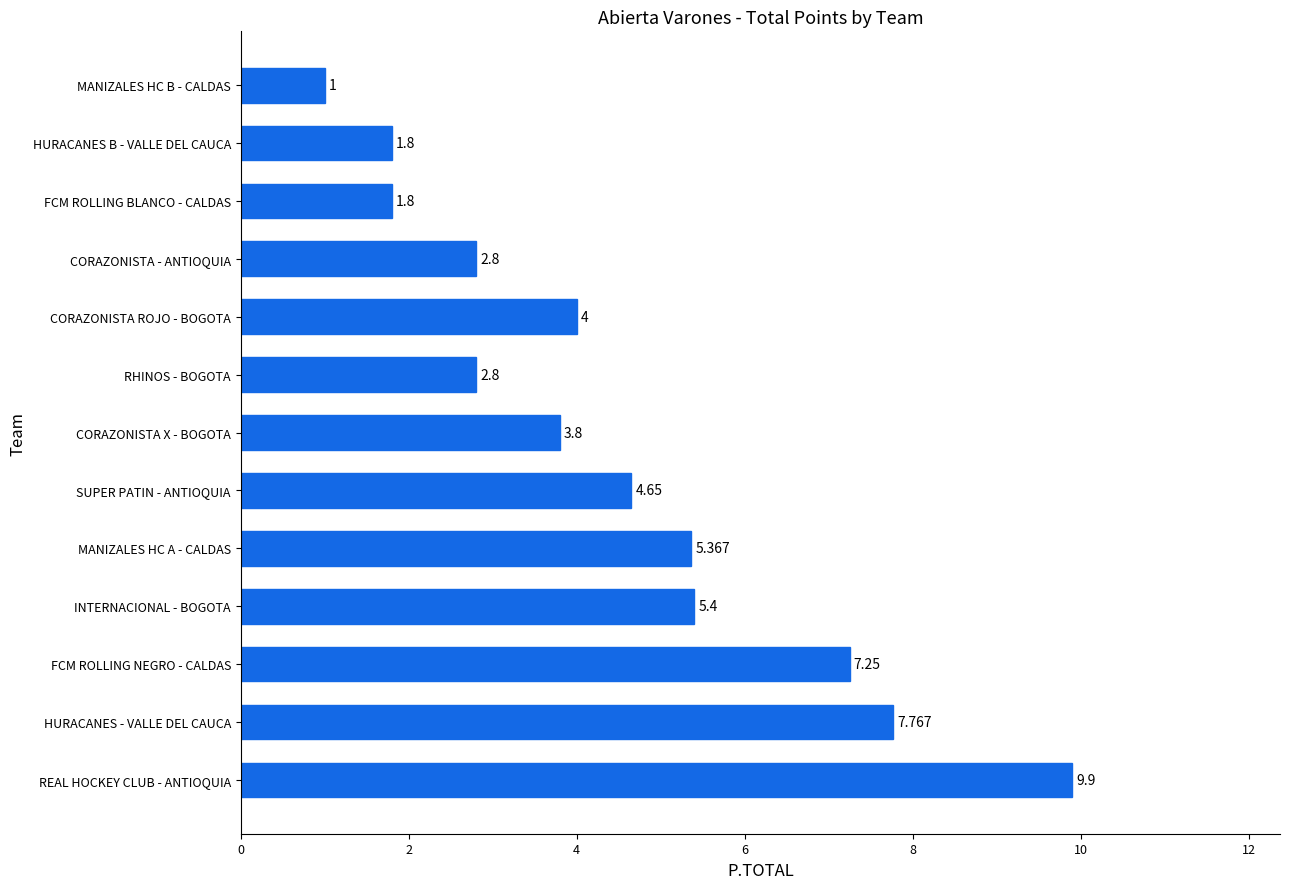

At which category does the chart reach its peak across all series?

REAL HOCKEY CLUB - ANTIOQUIA